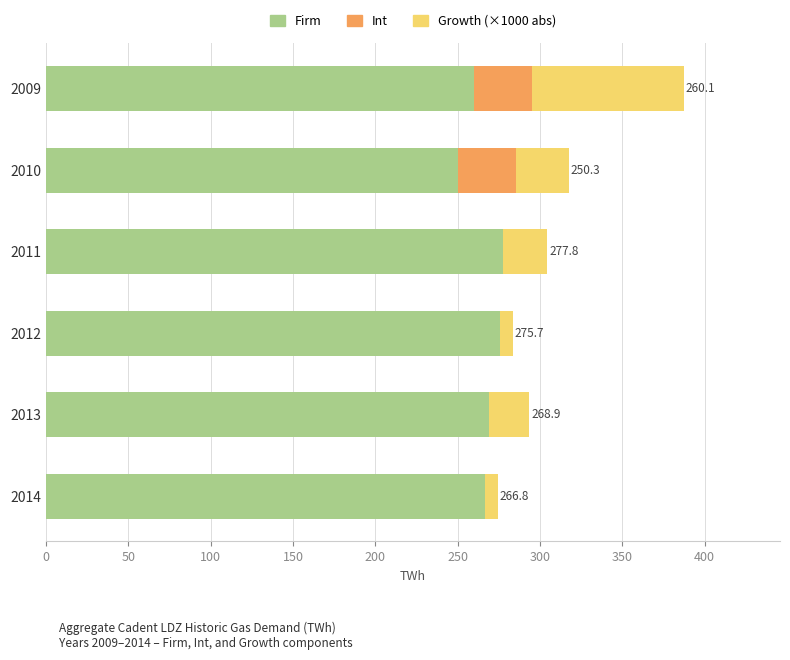

Count the number of data series in this chart.

3